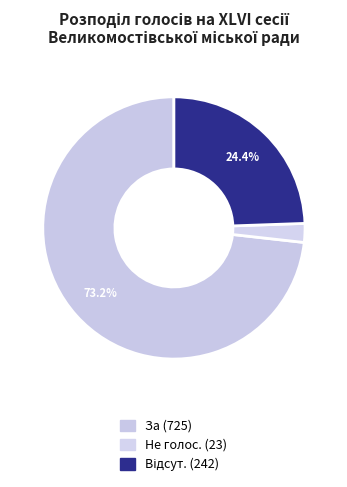

Which category accounts for the majority?

За